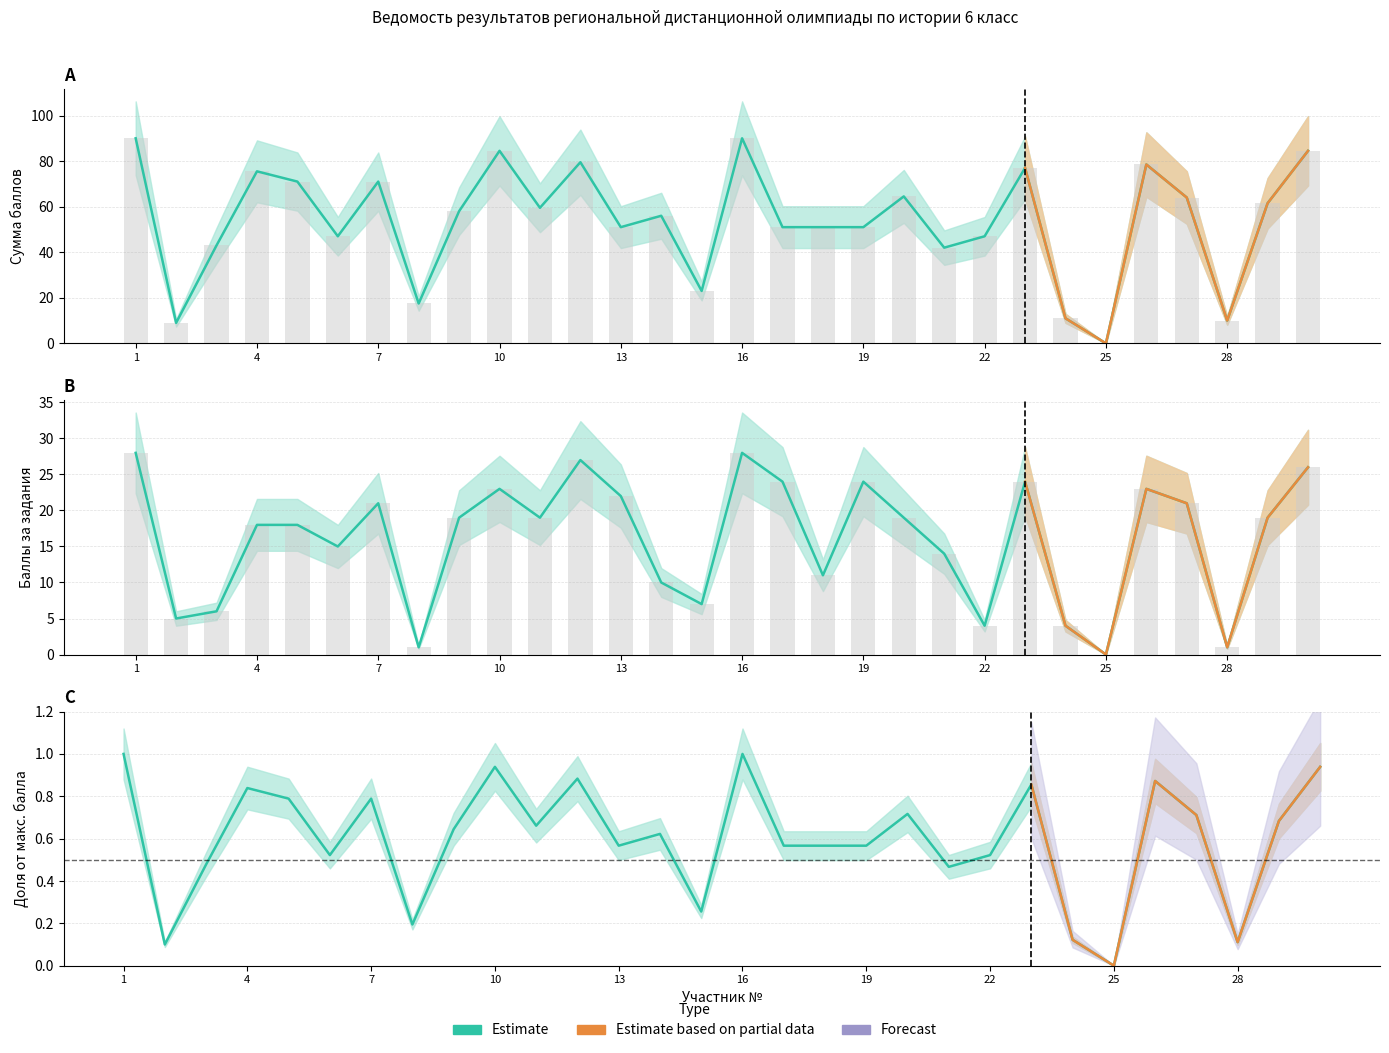

Reading right to left, extract all data points from this chart.

СУММА: 84.5	61.5	10.0	64.0	78.5	0.0	11.0	77.0	47.0	42.0	64.5	51.0	51.0	51.0	90.0	23.0	56.0	51.0	79.5	59.5	84.5	58.0	17.5	71.0	47.0	71.0	75.5	43.0	9.0	90.0
Raw scores: 84.5	61.5	10.0	64.0	78.5	0.0	11.0	77.0	47.0	42.0	64.5	51.0	51.0	51.0	90.0	23.0	56.0	51.0	79.5	59.5	84.5	58.0	17.5	71.0	47.0	71.0	75.5	43.0	9.0	90.0
Задания 1+2+8: 26.0	19.0	1.0	21.0	23.0	0.0	4.0	24.0	4.0	14.0	19.0	24.0	11.0	24.0	28.0	7.0	10.0	22.0	27.0	19.0	23.0	19.0	1.0	21.0	15.0	18.0	18.0	6.0	5.0	28.0
Raw: 26.0	19.0	1.0	21.0	23.0	0.0	4.0	24.0	4.0	14.0	19.0	24.0	11.0	24.0	28.0	7.0	10.0	22.0	27.0	19.0	23.0	19.0	1.0	21.0	15.0	18.0	18.0	6.0	5.0	28.0
Норм. балл: 0.9	0.7	0.1	0.7	0.9	0.0	0.1	0.9	0.5	0.5	0.7	0.6	0.6	0.6	1.0	0.3	0.6	0.6	0.9	0.7	0.9	0.6	0.2	0.8	0.5	0.8	0.8	0.5	0.1	1.0